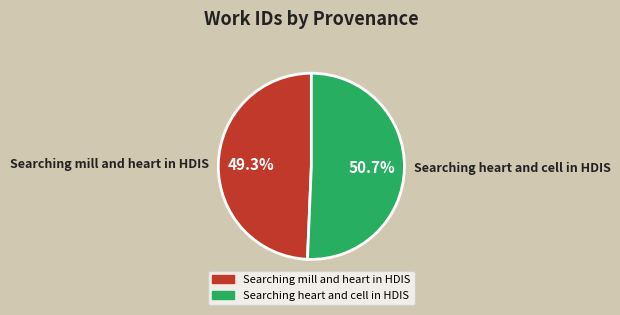

Between Searching mill and heart in HDIS and Searching heart and cell in HDIS, which is larger?

Searching heart and cell in HDIS